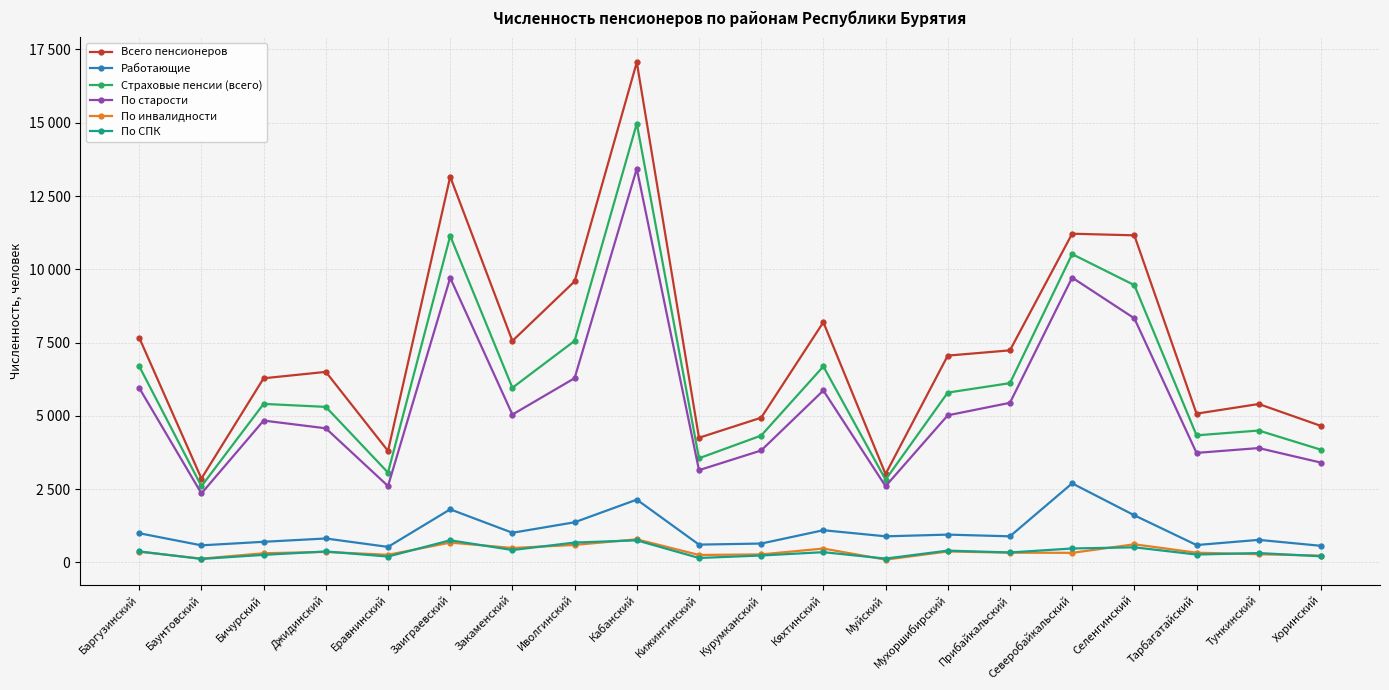

What are all the series names shown in the legend?

Всего пенсионеров, Работающие, Страховые пенсии (всего), По старости, По инвалидности, По СПК